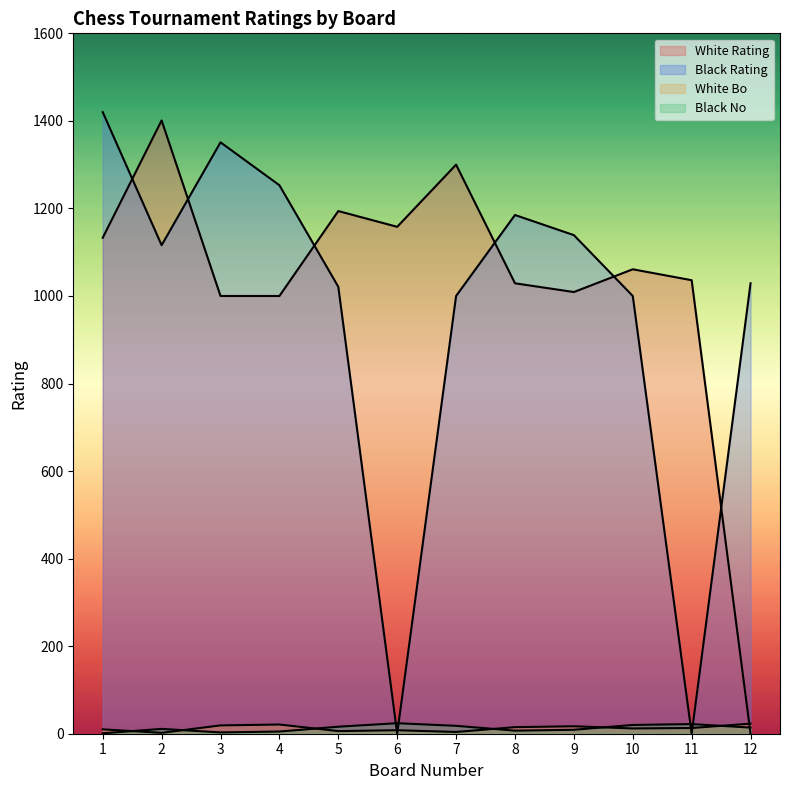

After their last crossing, which series has the higher values: White Bo or White Rating?

White Bo